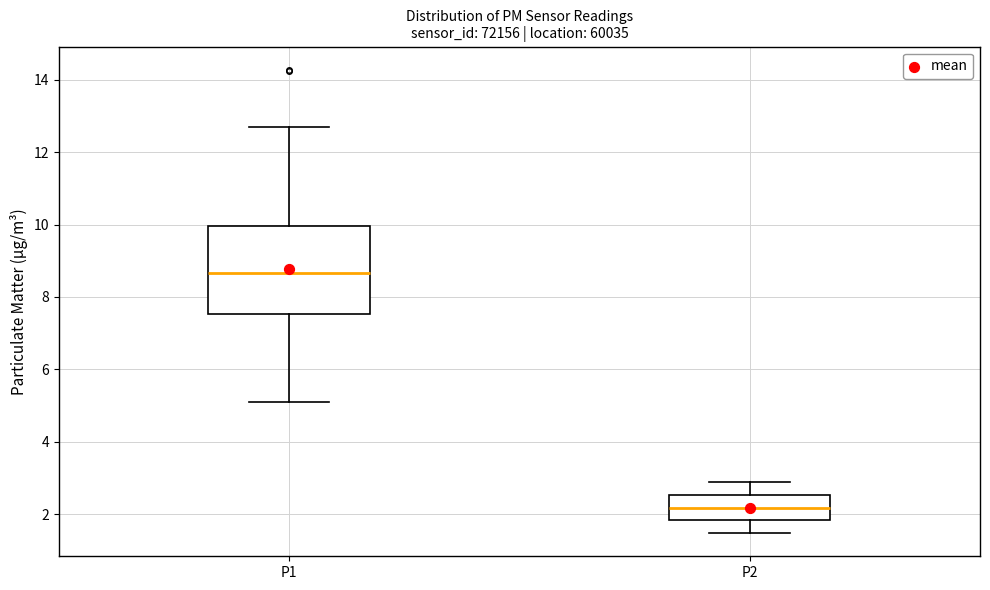

Which box has the highest median line?

P1